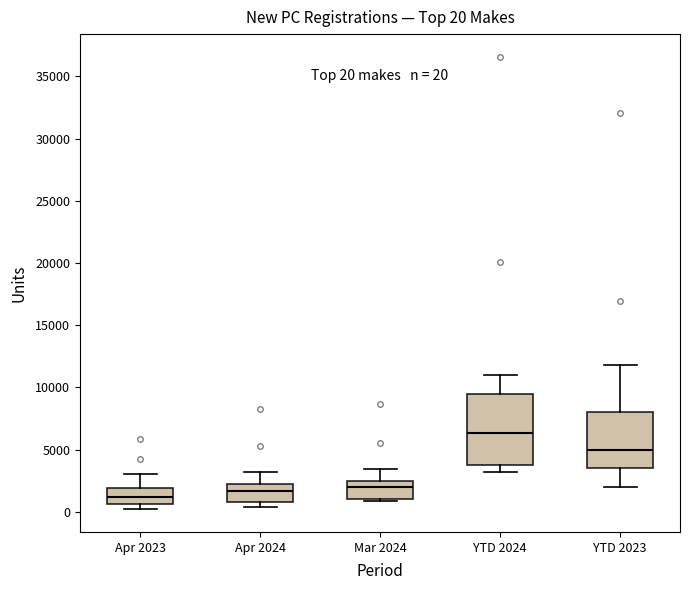

Which box is the tallest, from its lower edge to its upper edge?

YTD 2024